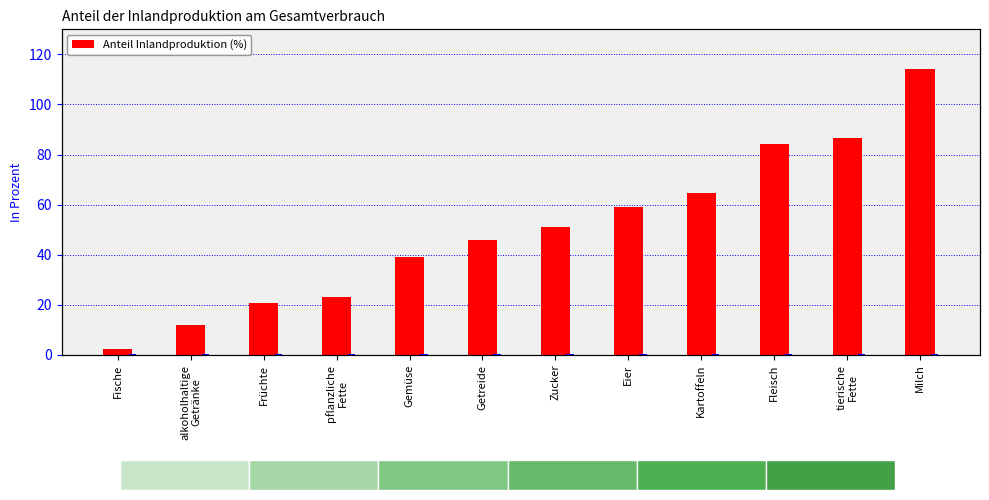

What is the sum of all Anteil Inlandproduktion (%) values?

603.2